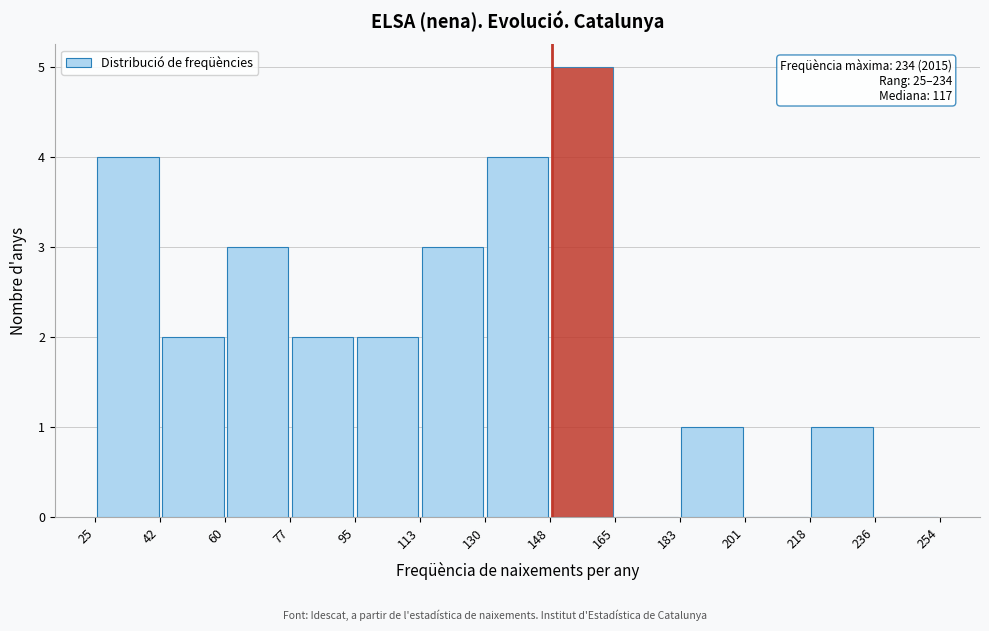

Which range on the x-axis has the tallest bar?

148 to 165